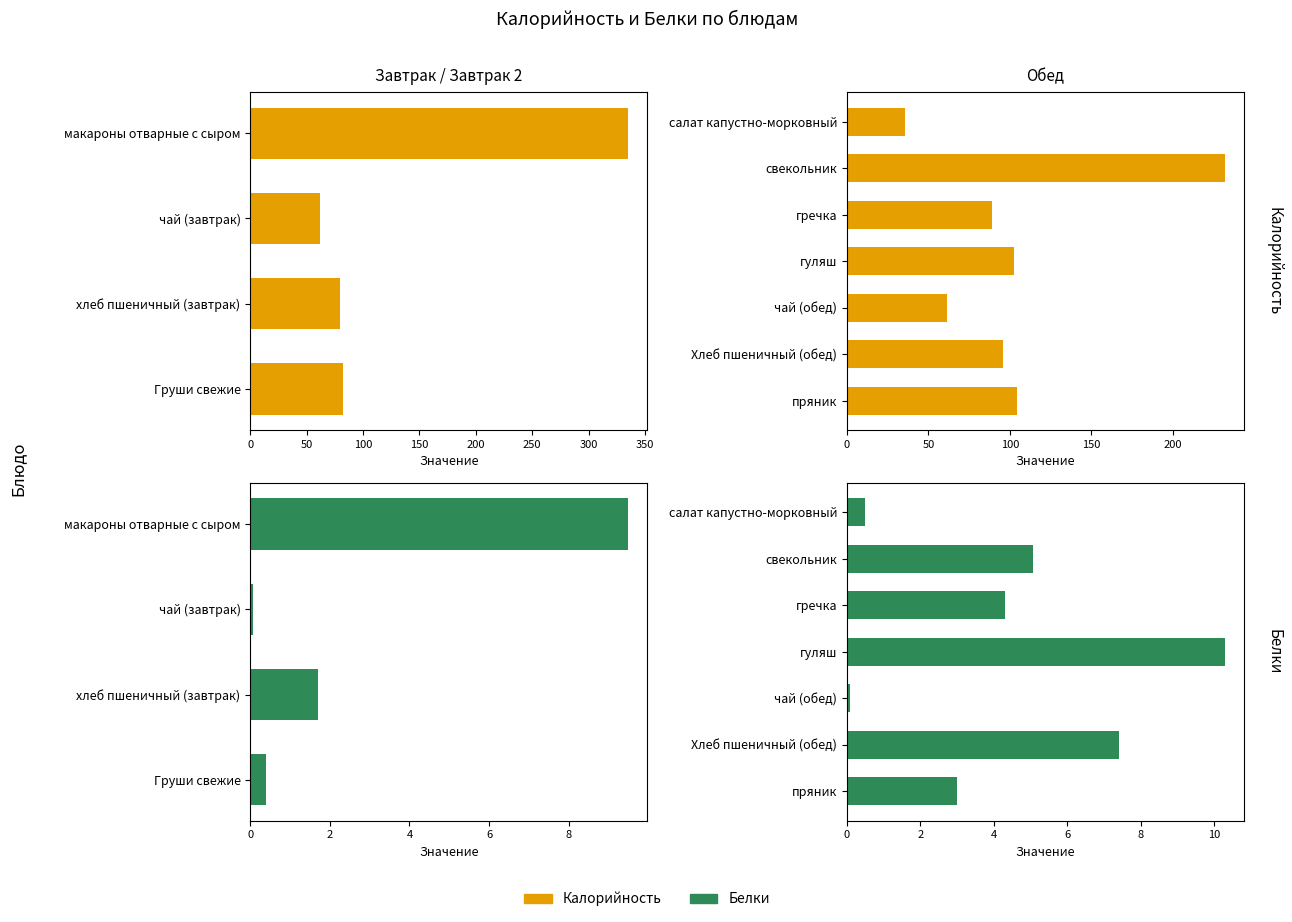

What are all the series names shown in the legend?

Калорийность, Белки